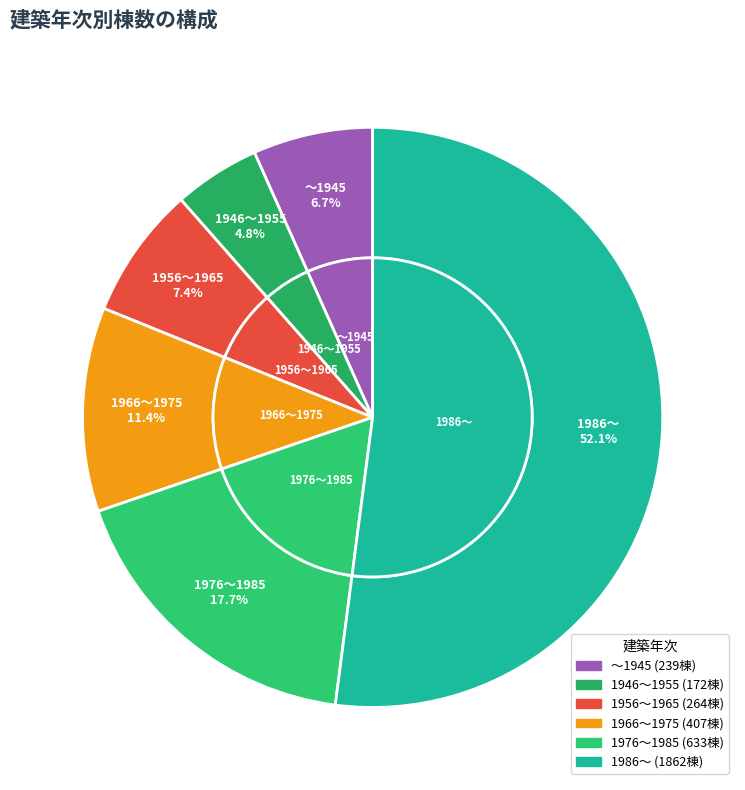

Rank the categories by value from lowest to highest.

1946～1955, ～1945, 1956～1965, 1966～1975, 1976～1985, 1986～